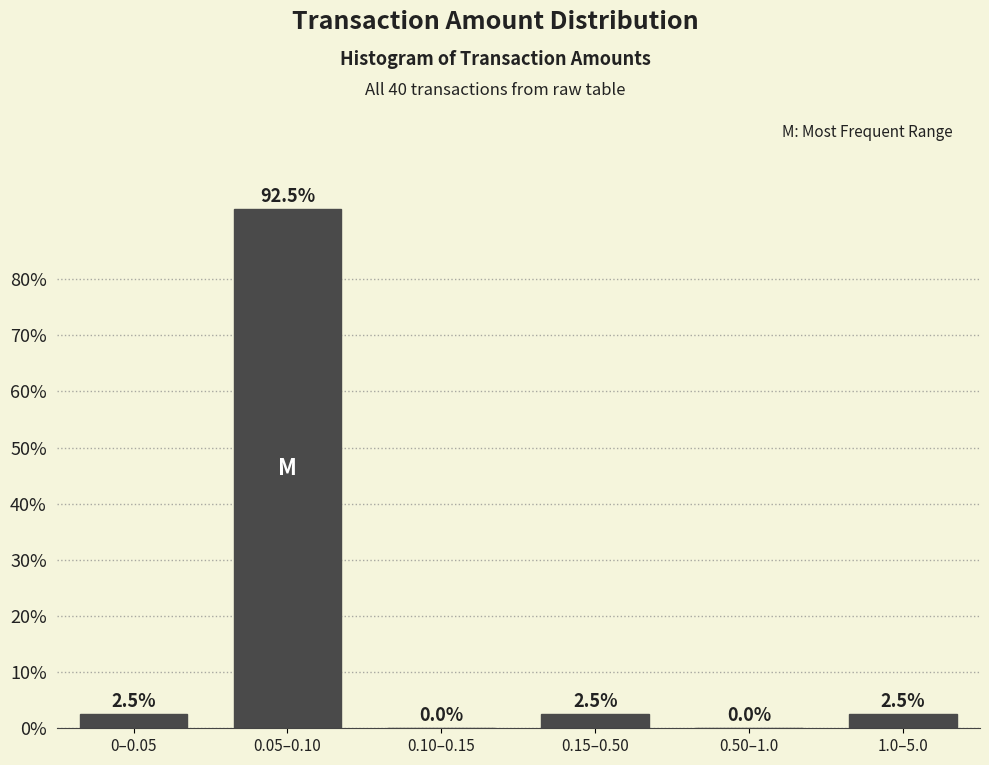

Reading left to right, list all the values displayed in this chart.

0–0.05=2.5	0.05–0.10=92.5	0.10–0.15=0.0	0.15–0.50=2.5	0.50–1.0=0.0	1.0–5.0=2.5